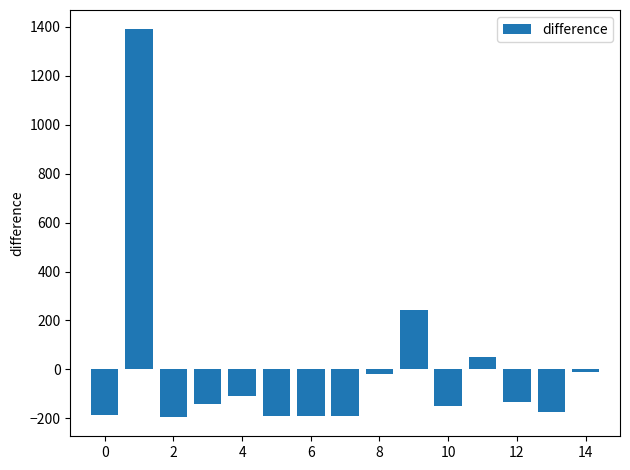

What is the smallest value displayed?

-194.3